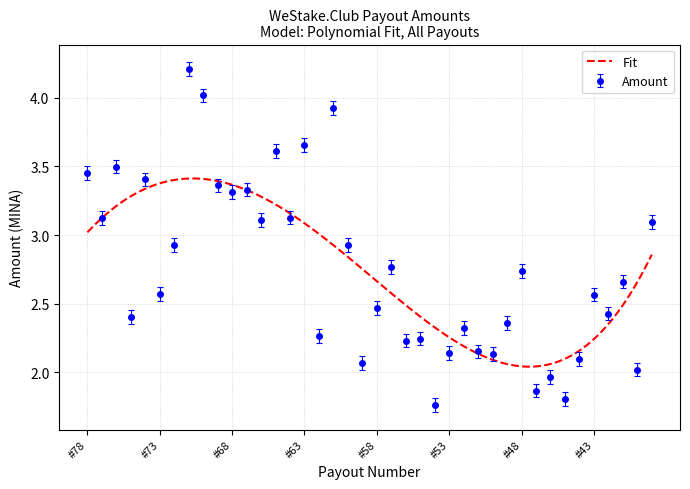

Reading left to right, what are all the values shown in this chart?

3.5	3.1	3.5	2.4	3.4	2.6	2.9	4.2	4.0	3.4	3.3	3.3	3.1	3.6	3.1	3.7	2.3	3.9	2.9	2.1	2.5	2.8	2.2	2.2	1.8	2.1	2.3	2.2	2.1	2.4	2.7	1.9	2.0	1.8	2.1	2.6	2.4	2.7	2.0	3.1